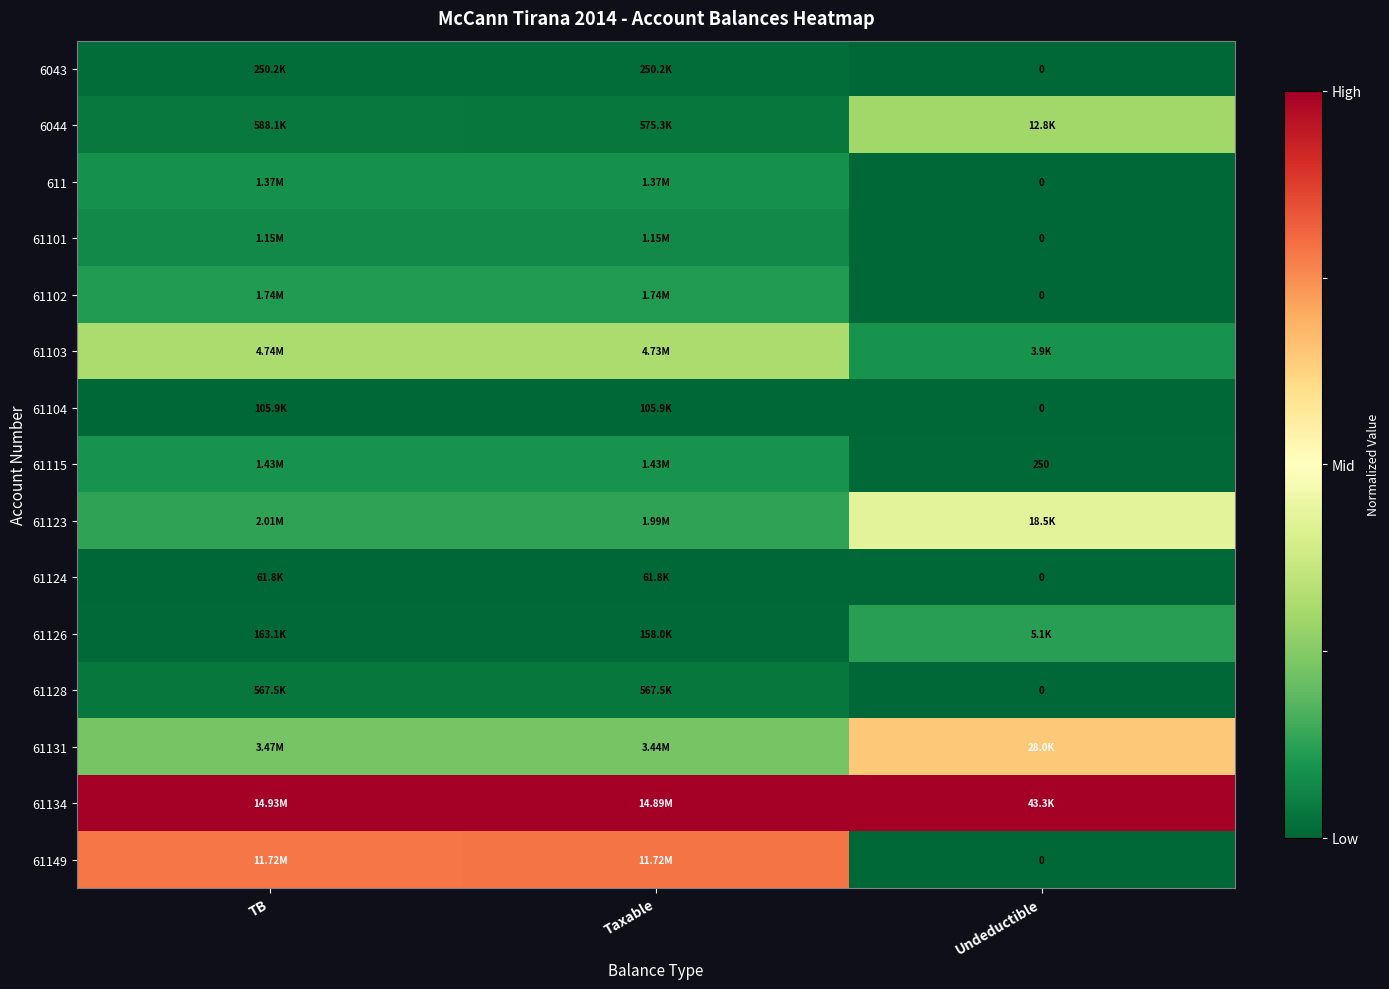

Which category has the highest value in the 61115 series?

Taxable